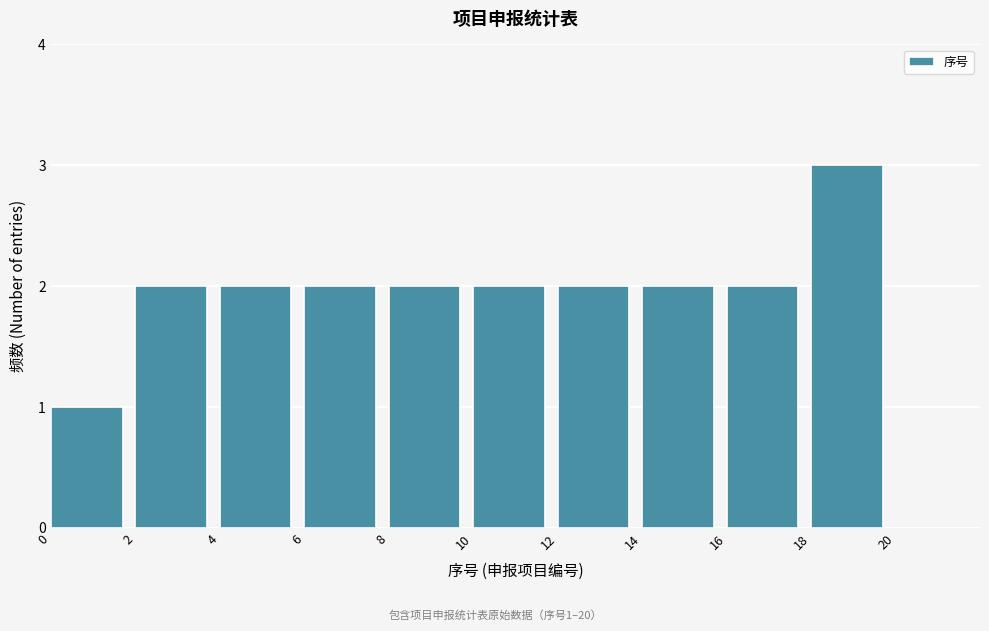

Over which range of the x-axis is the bar tallest?

18 to 20